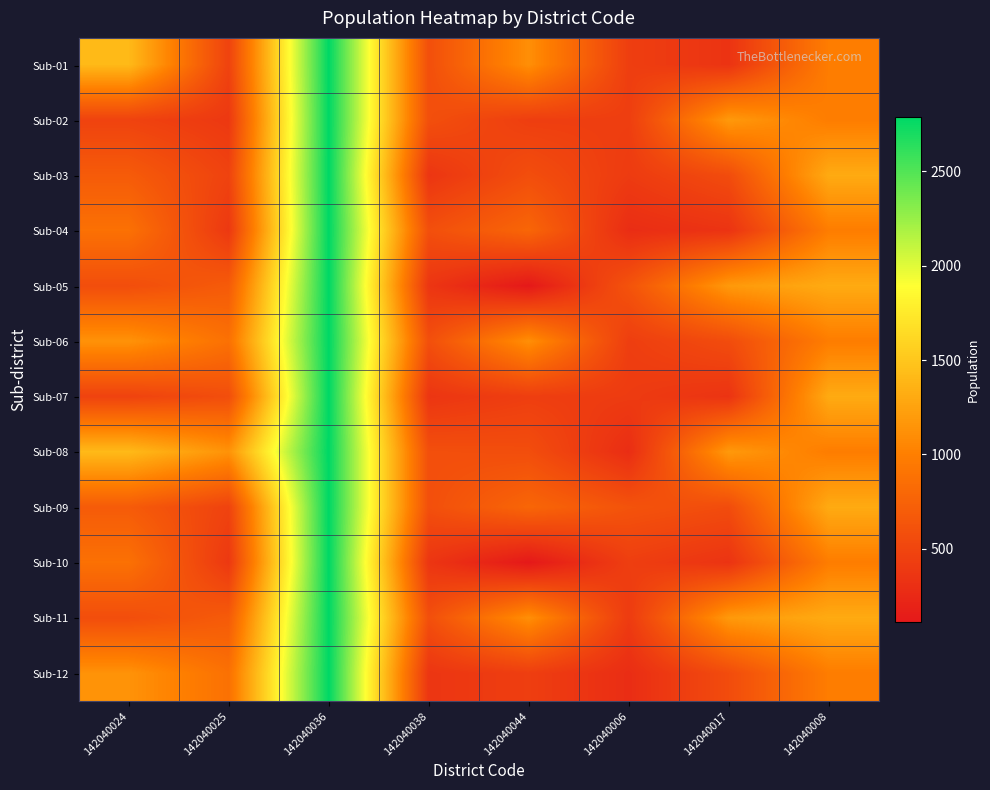

How many data points does each series have?

8